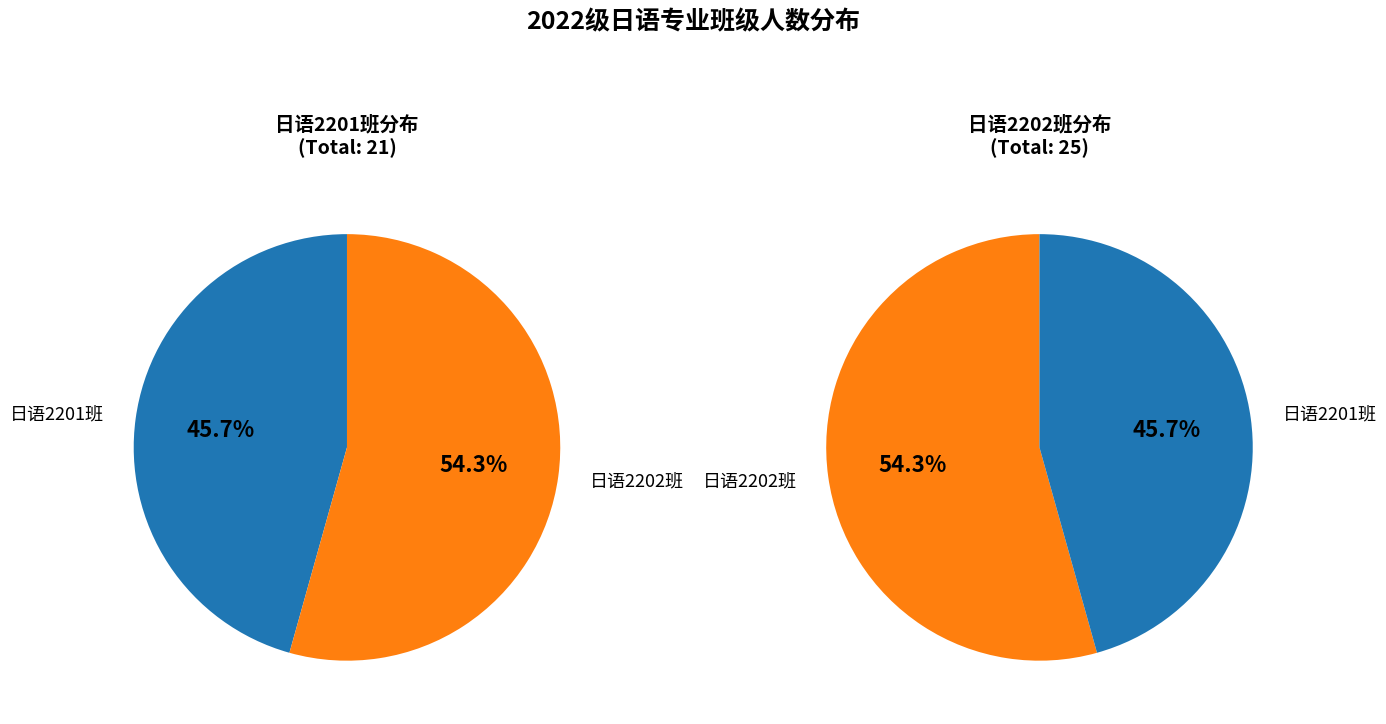

Is it true that 日语2201班 is 60% of the pie?

False